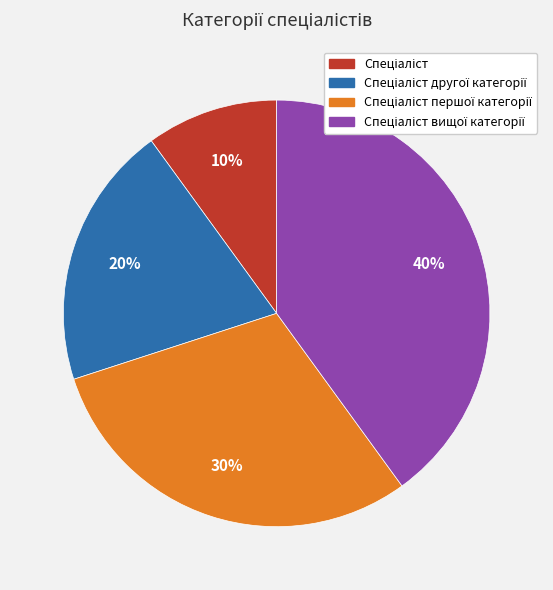

Is there any slice that represents more than half of the pie?

No